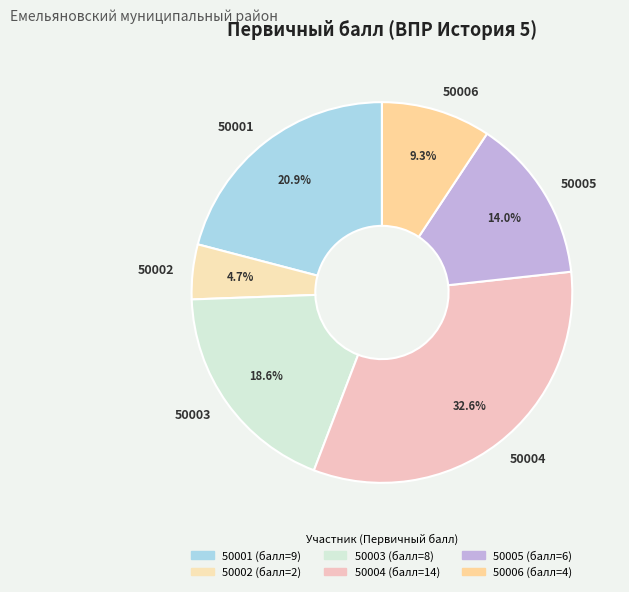

To the nearest percent, what percentage of the pie is 50006?

9%